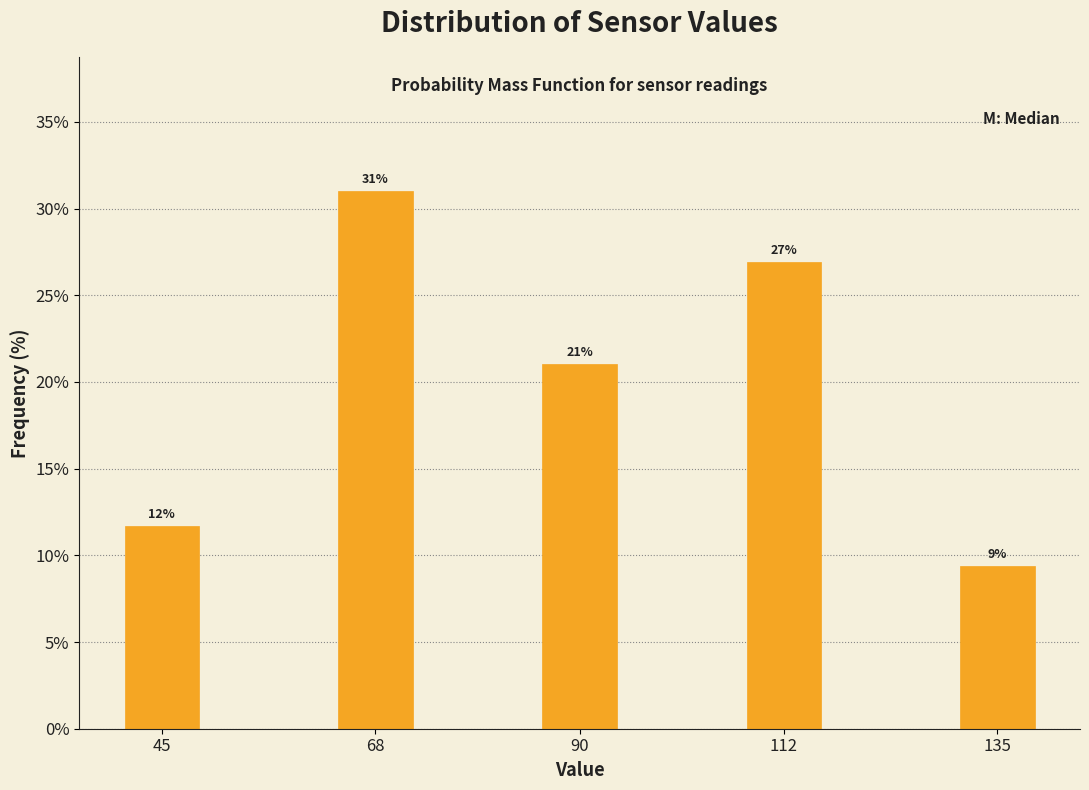

Between 135 and 68, which is larger?

68